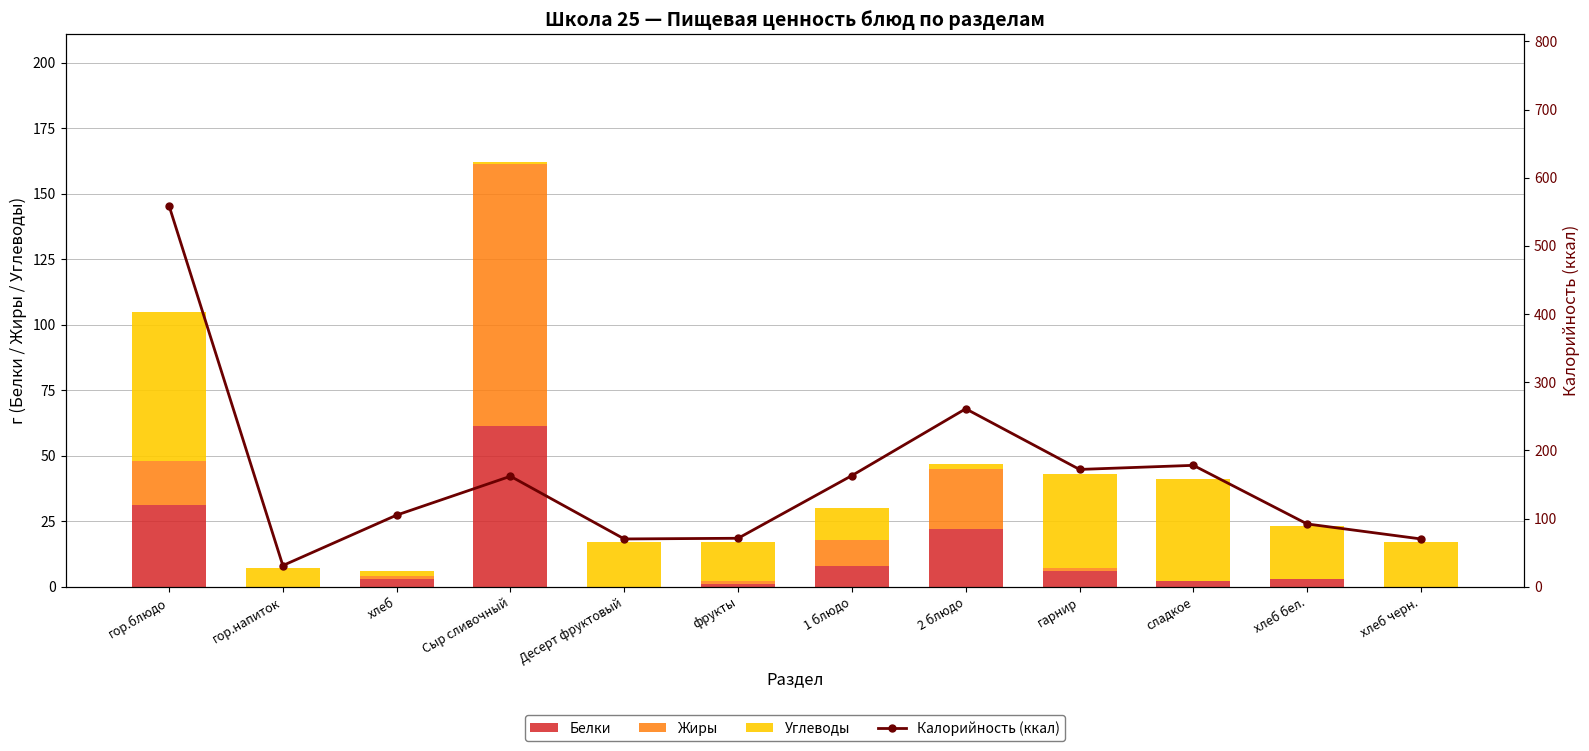

The value of Калорийность (ккал) at гор.напиток is 17.2. True or false?

False